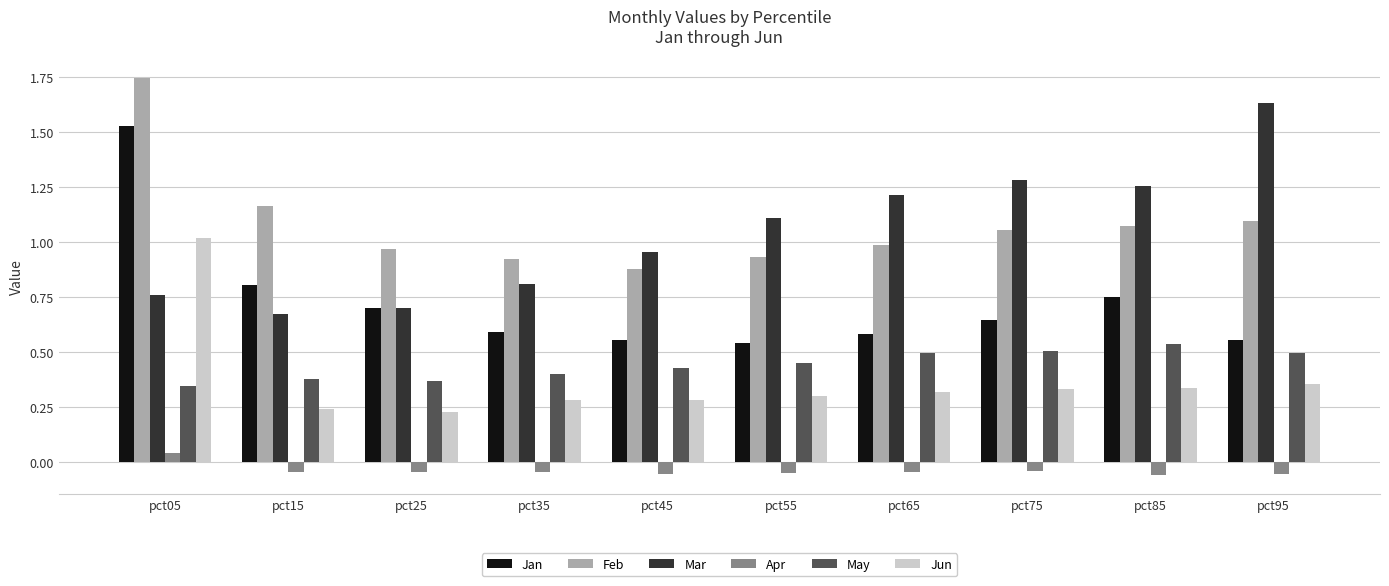

What are all the series names shown in the legend?

Jan, Feb, Mar, Apr, May, Jun